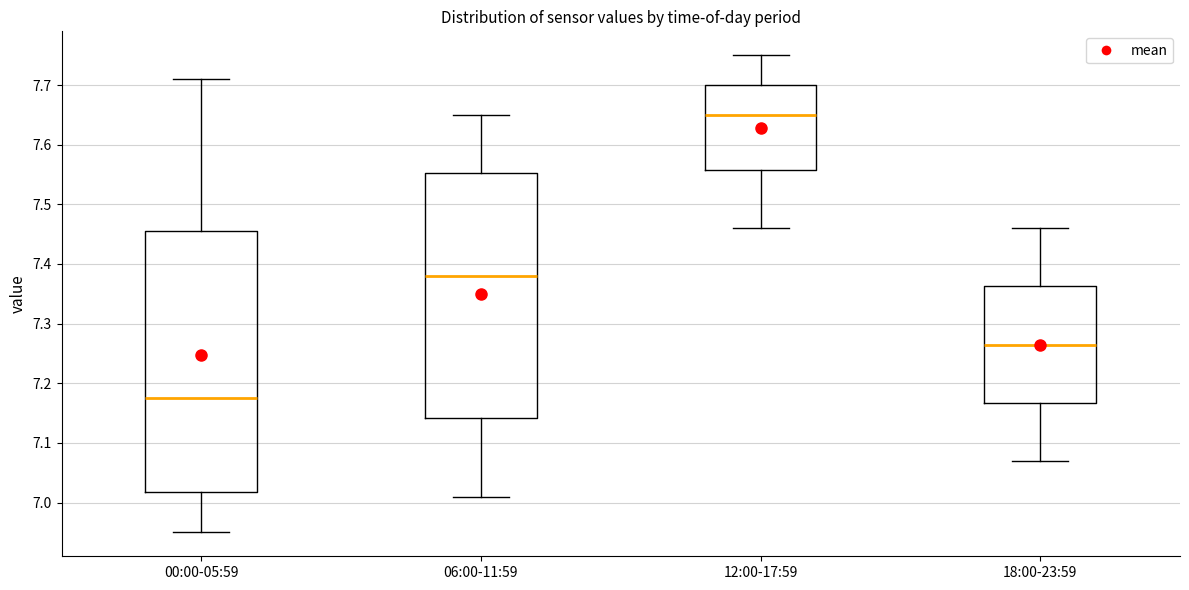

Which box's median line is the lowest?

00:00-05:59